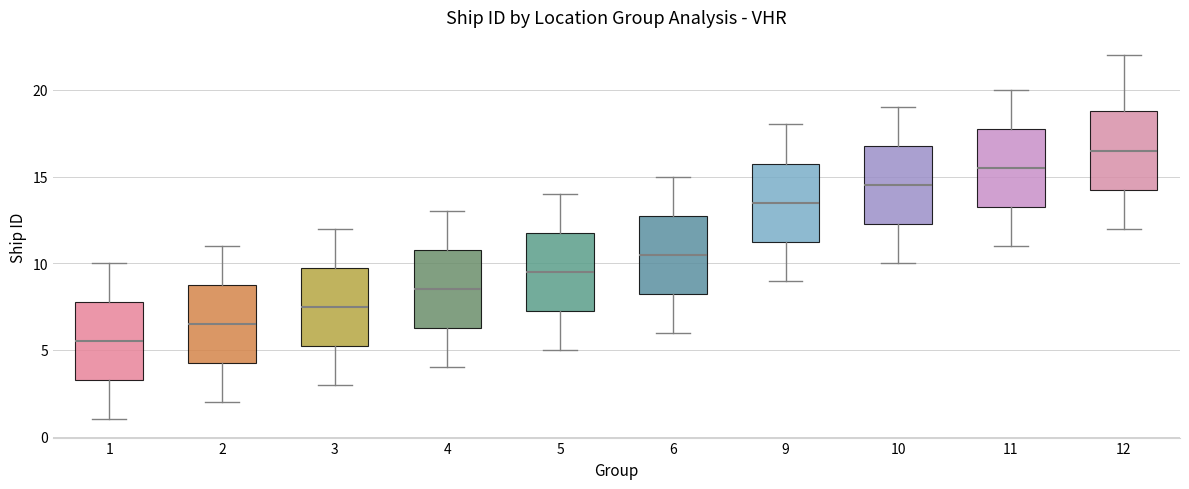

Reading left to right, transcribe this box plot: for each box, give where its median line is, the range the box spans, and where its two whiskers end, as read against the y-axis. The values are not printed on the chart, so give them approximately, as read against the axis.

1: median 5.5, box 3.5 to 8.0, whiskers 1.0 to 10.0
2: median 6.5, box 4.5 to 9.0, whiskers 2.0 to 11.0
3: median 7.5, box 5.5 to 10.0, whiskers 3.0 to 12.0
4: median 8.5, box 6.5 to 11.0, whiskers 4.0 to 13.0
5: median 9.5, box 7.5 to 12.0, whiskers 5.0 to 14.0
6: median 10.5, box 8.5 to 13.0, whiskers 6.0 to 15.0
9: median 13.5, box 11.5 to 16.0, whiskers 9.0 to 18.0
10: median 14.5, box 12.5 to 17.0, whiskers 10.0 to 19.0
11: median 15.5, box 13.5 to 18.0, whiskers 11.0 to 20.0
12: median 16.5, box 14.5 to 19.0, whiskers 12.0 to 22.0